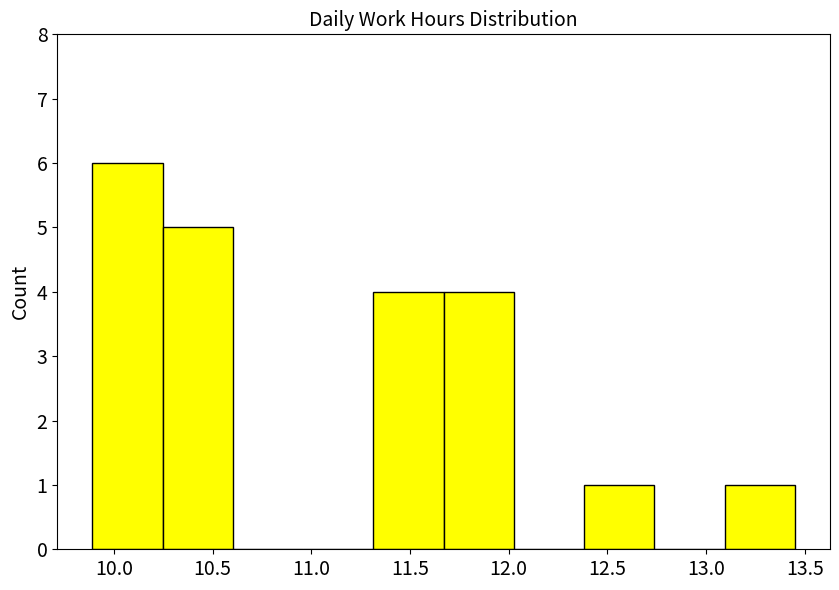

Reading left to right, list every bar in this chart as the range it spans on the x-axis followed by its height. Neither the bar edges nor the heights are printed on the chart, so give them approximately, as read against the axes.

9.90 to 10.25: 6
10.25 to 10.60: 5
10.60 to 10.95: 0
10.95 to 11.30: 0
11.30 to 11.65: 4
11.65 to 12.05: 4
12.05 to 12.40: 0
12.40 to 12.75: 1
12.75 to 13.10: 0
13.10 to 13.45: 1